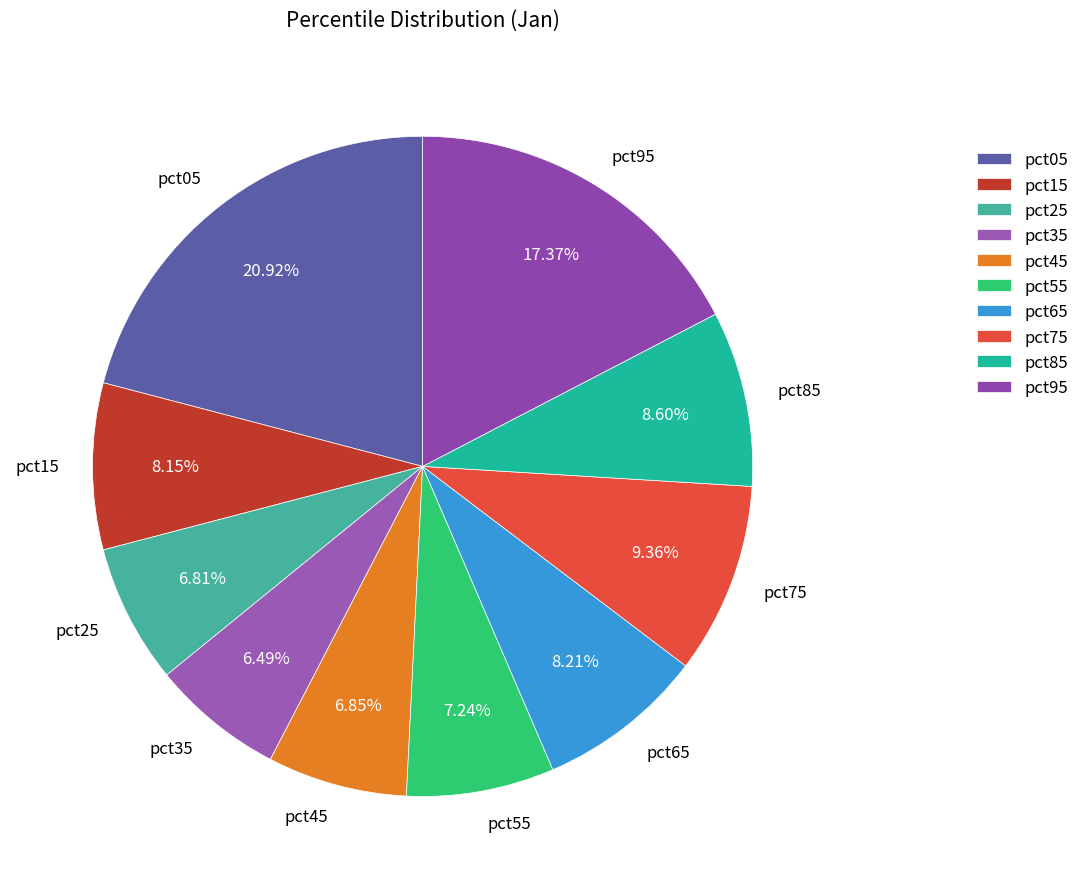

Does pct25 account for over 50% of the chart?

No